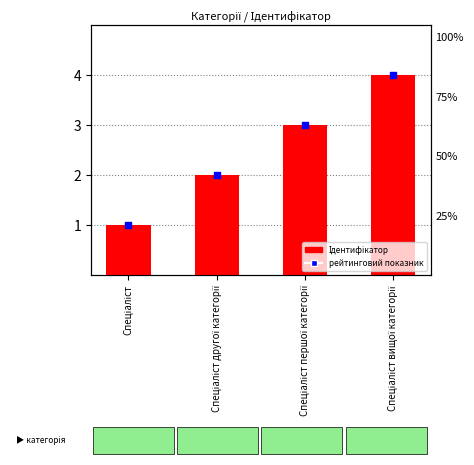

At how many categories does at least one series exceed 2?

2